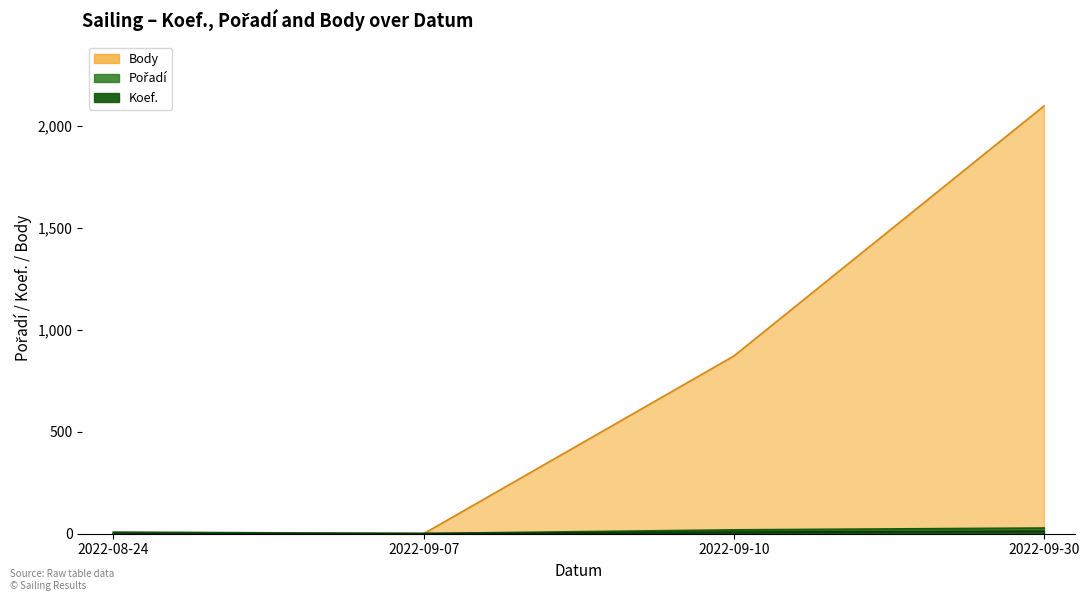

What position from the right is 2022-09-07?

3